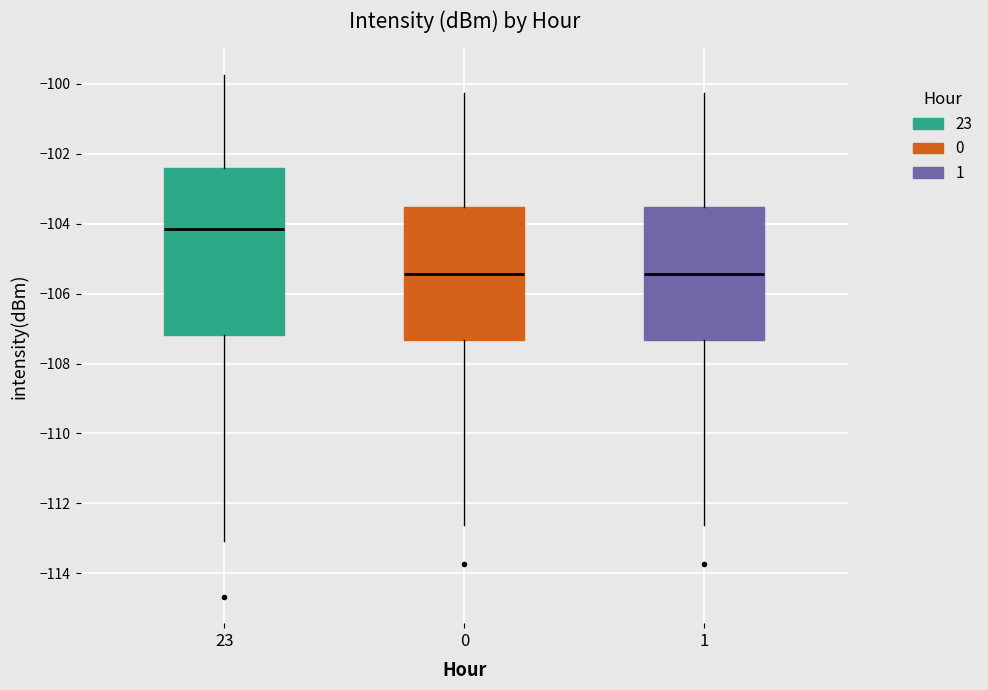

Which box has the highest median line?

23